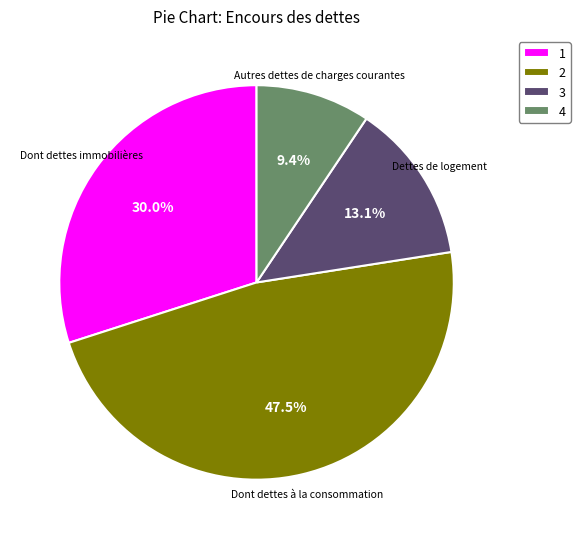

Rank the categories by value from highest to lowest.

2, 1, 3, 4